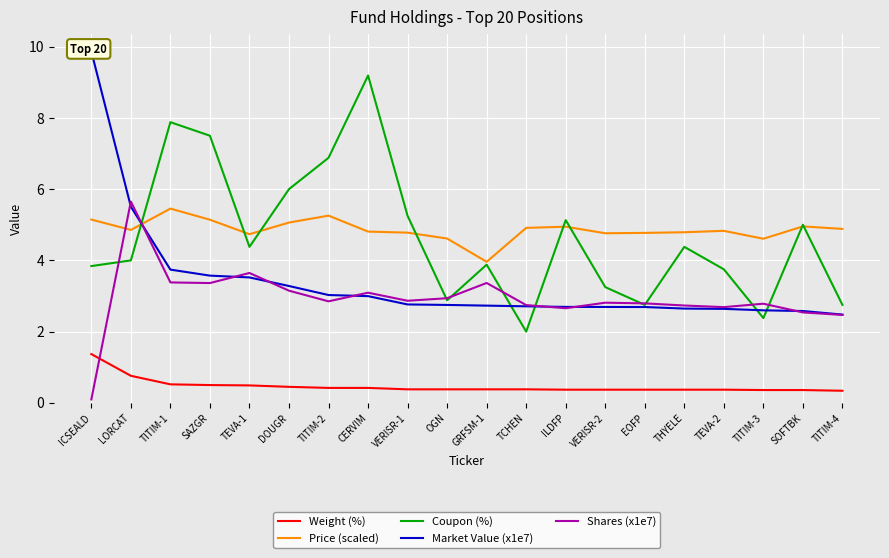

Reading left to right, extract all data points from this chart.

Weight (%): 1.4	0.8	0.5	0.5	0.5	0.5	0.4	0.4	0.4	0.4	0.4	0.4	0.4	0.4	0.4	0.4	0.4	0.4	0.4	0.3
Price (scaled): 5.1	4.9	5.5	5.1	4.7	5.1	5.3	4.8	4.8	4.6	4.0	4.9	4.9	4.8	4.8	4.8	4.8	4.6	5.0	4.9
Coupon (%): 3.8	4.0	7.9	7.5	4.4	6.0	6.9	9.2	5.2	2.9	3.9	2.0	5.1	3.2	2.8	4.4	3.8	2.4	5.0	2.8
Market Value (x1e7): 9.9	5.5	3.7	3.6	3.5	3.3	3.0	3.0	2.8	2.7	2.7	2.7	2.7	2.7	2.7	2.6	2.6	2.6	2.6	2.5
Shares (x1e7): 0.1	5.7	3.4	3.4	3.6	3.1	2.9	3.1	2.9	2.9	3.4	2.7	2.7	2.8	2.8	2.7	2.7	2.8	2.5	2.5